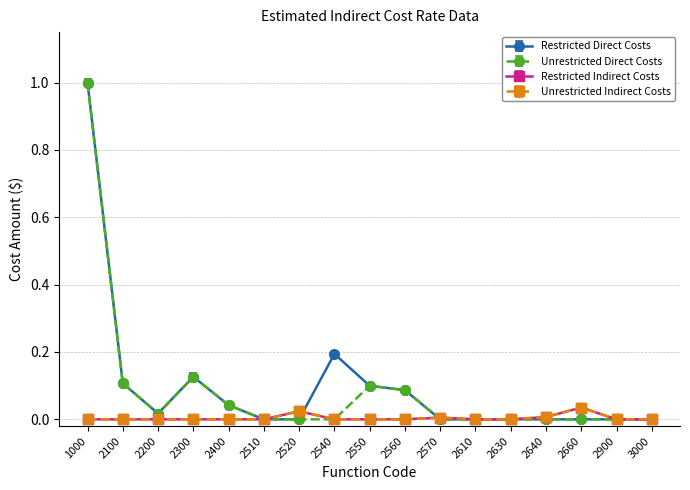

What is the value of the Restricted Direct Costs point at the 10th from the left?

0.1